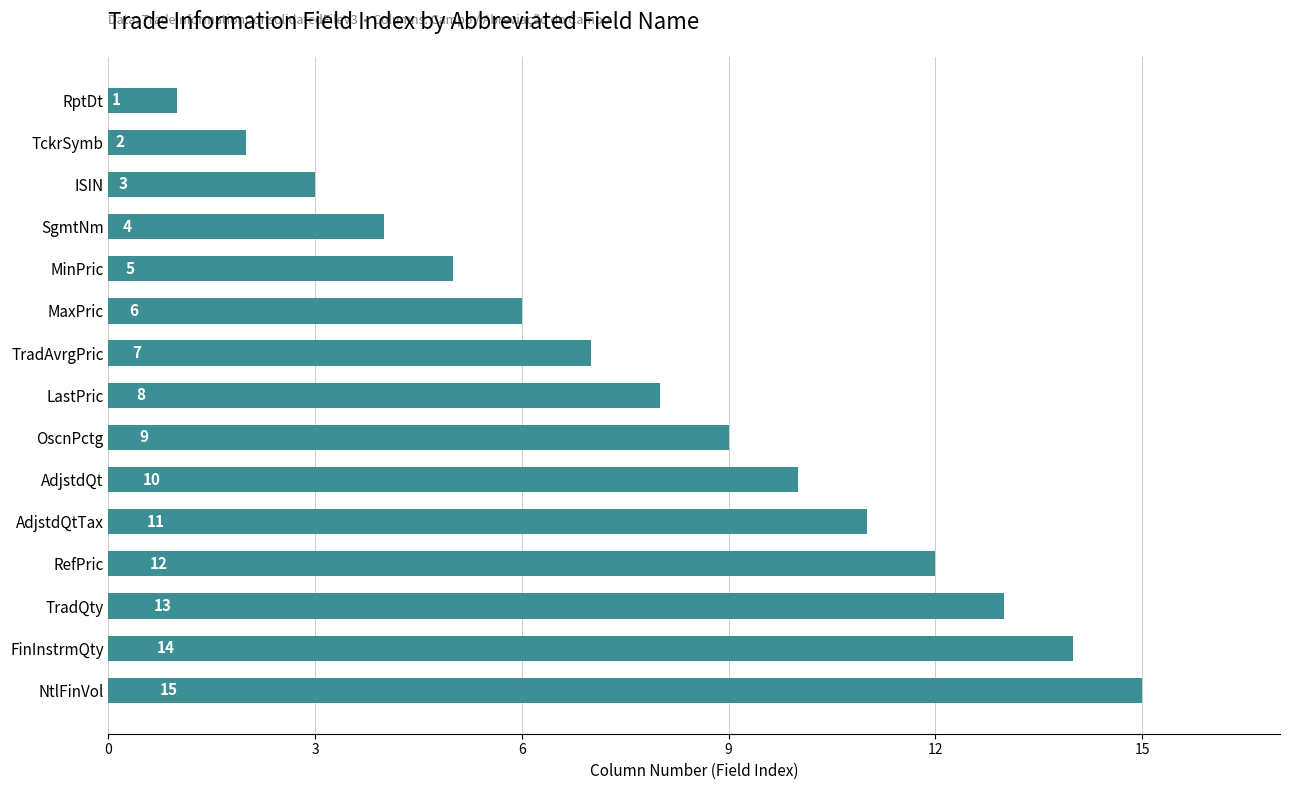

At which label is the value closest to 8?

LastPric